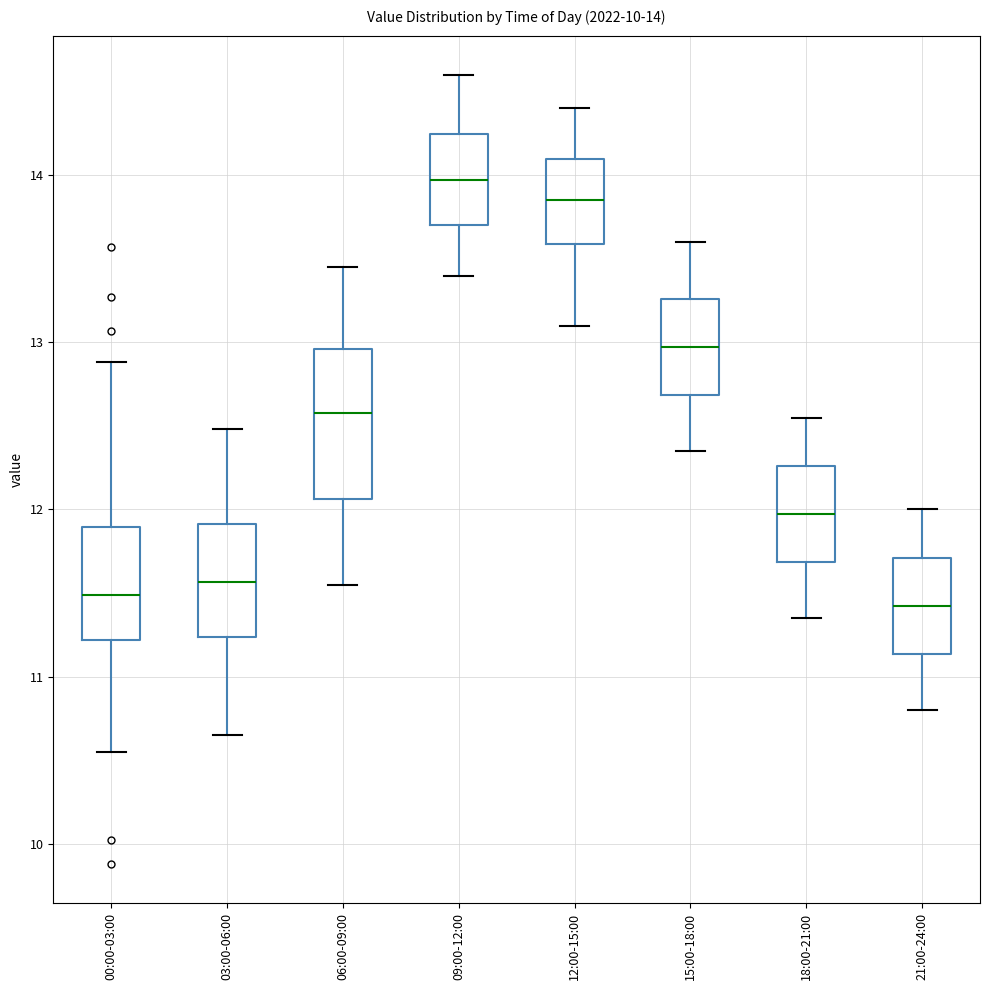

Comparing the boxes themselves (not the whiskers), which one is the tallest?

06:00-09:00